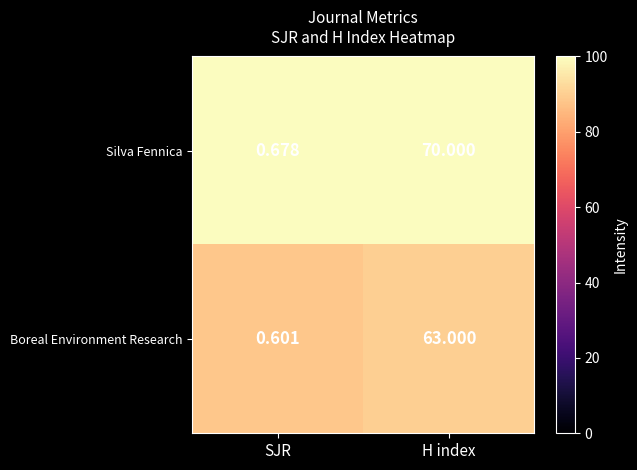

At H index, list the series in order from smallest to largest.

Boreal Environment Research, Silva Fennica